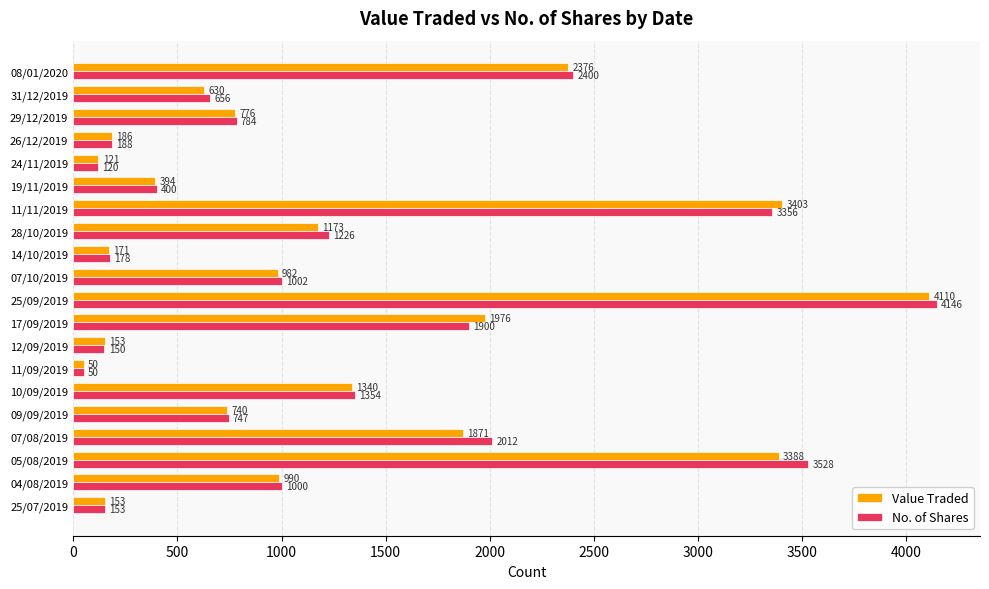

True or false: Value Traded has a value of 2776 at 17/09/2019.

False